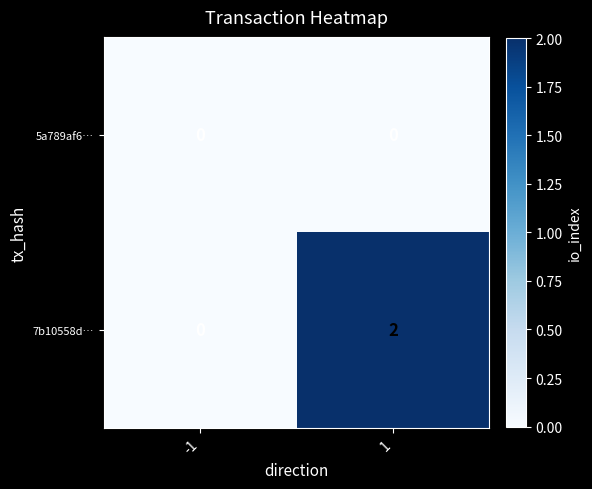

Rank the series by their maximum value, from lowest to highest.

5a789af6…, 7b10558d…